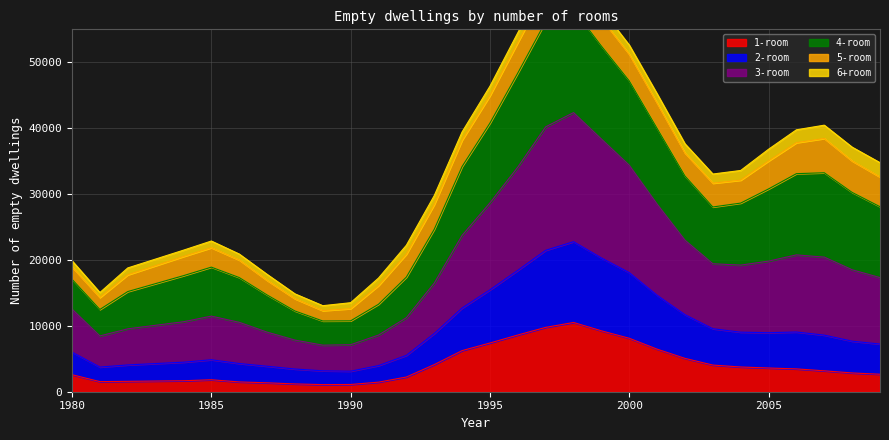

The 3-room series shows 52881 at 2001. True or false?

False